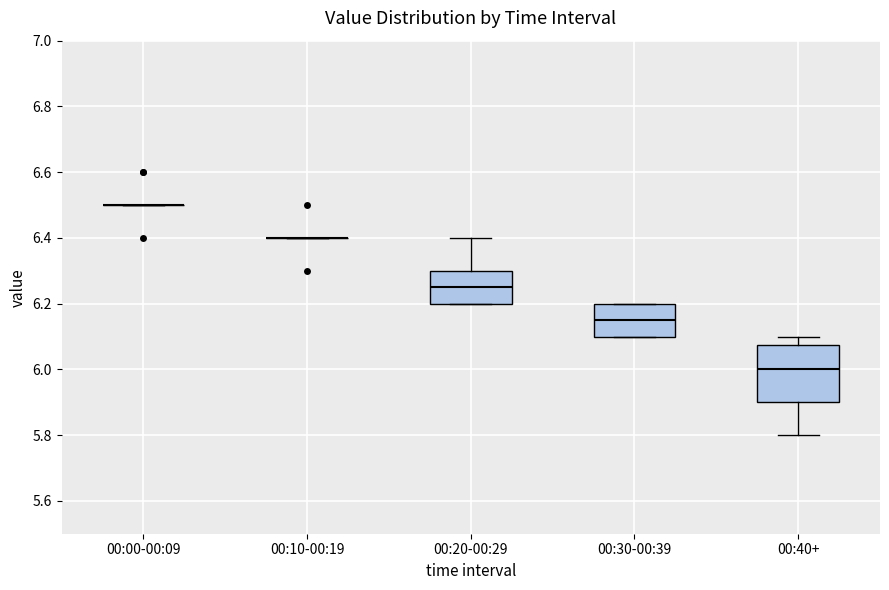

Reading left to right, read every box against the y-axis: the position of its median line, the range the box covers, and the ends of its whiskers. The values are not printed on the chart, so give them approximately, as read against the axis.

00:00-00:09: box collapsed to a line at 6.50, whiskers 6.50 to 6.50
00:10-00:19: box collapsed to a line at 6.40, whiskers 6.40 to 6.40
00:20-00:29: median 6.26, box 6.20 to 6.30, whiskers 6.20 to 6.40
00:30-00:39: median 6.16, box 6.10 to 6.20, whiskers 6.10 to 6.20
00:40+: median 6.00, box 5.90 to 6.08, whiskers 5.80 to 6.10